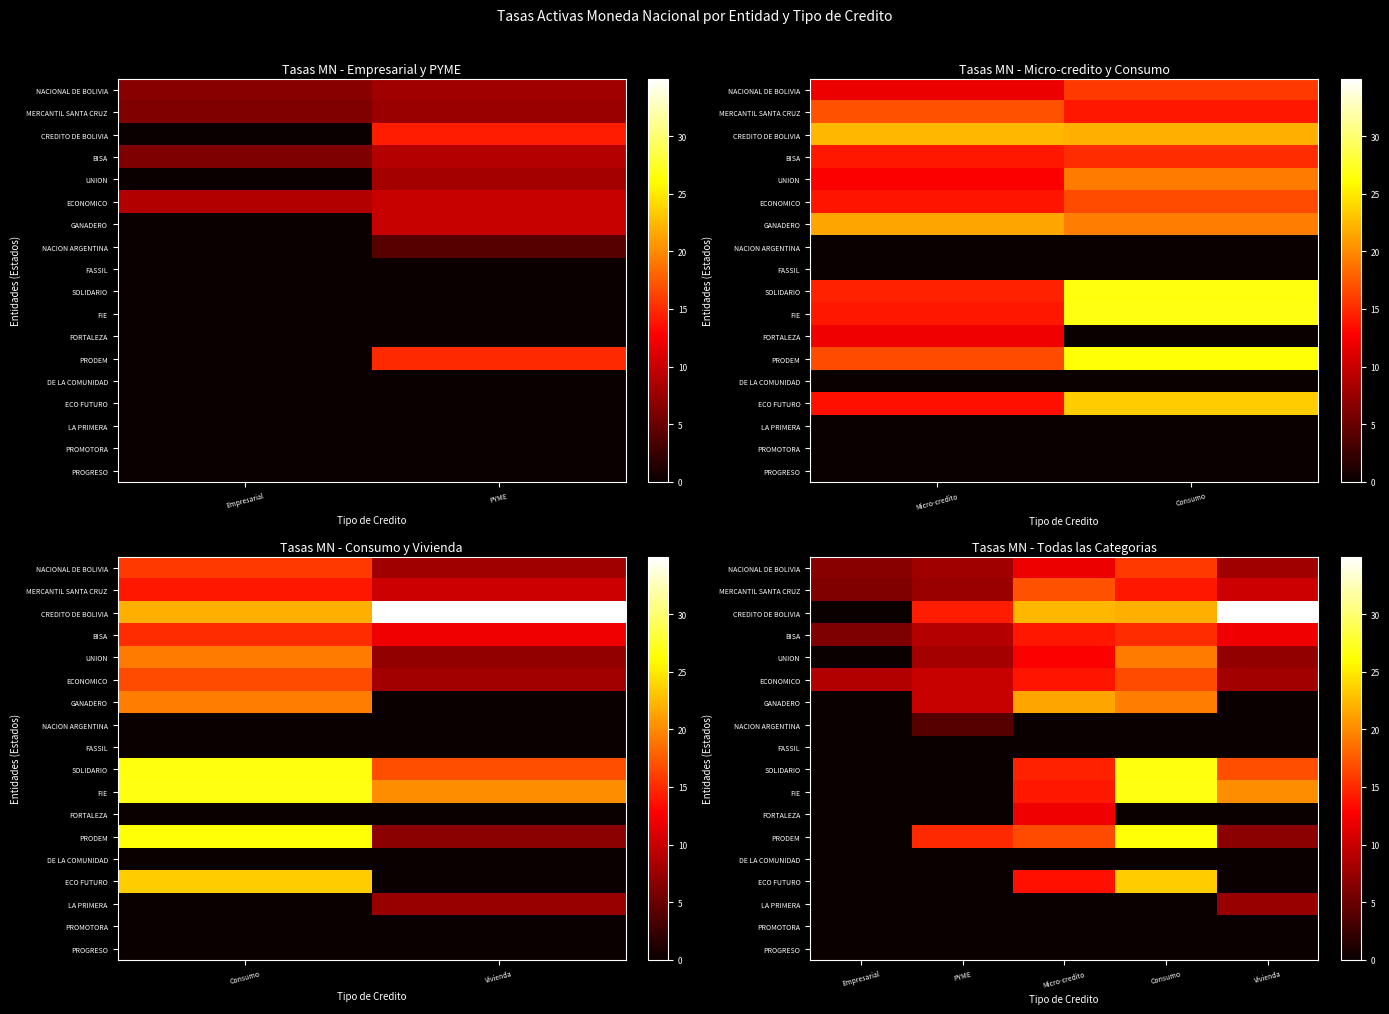

What is the difference between the highest and lowest values at Consumo?

26.7